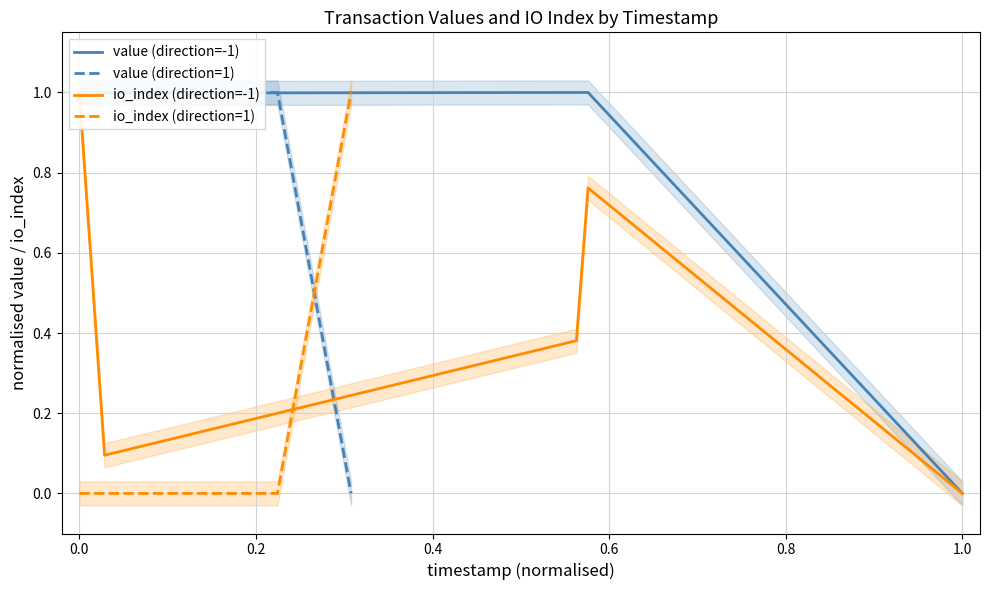

What are all the series names shown in the legend?

value (direction=-1), value (direction=1), io_index (direction=-1), io_index (direction=1)